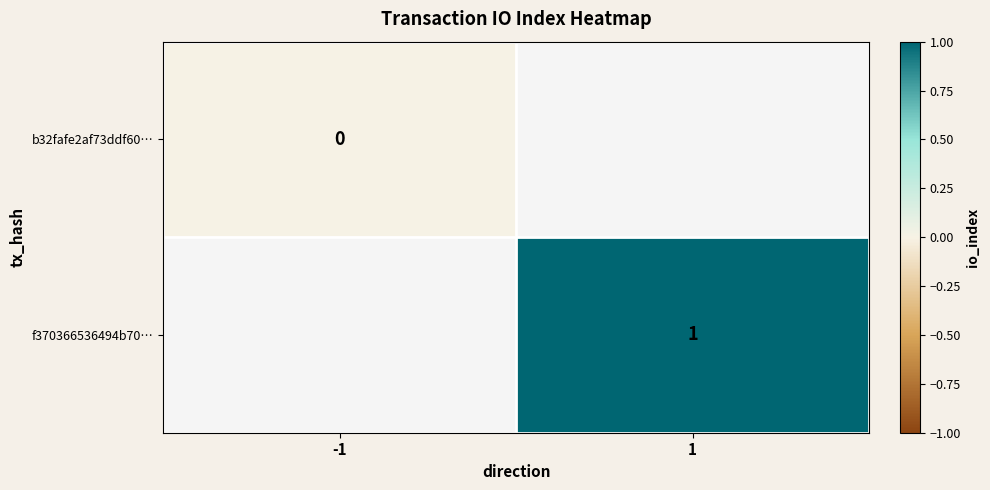

Is the value of f370366536494b70… at 1 greater than the value of b32fafe2af73ddf60… at -1?

Yes